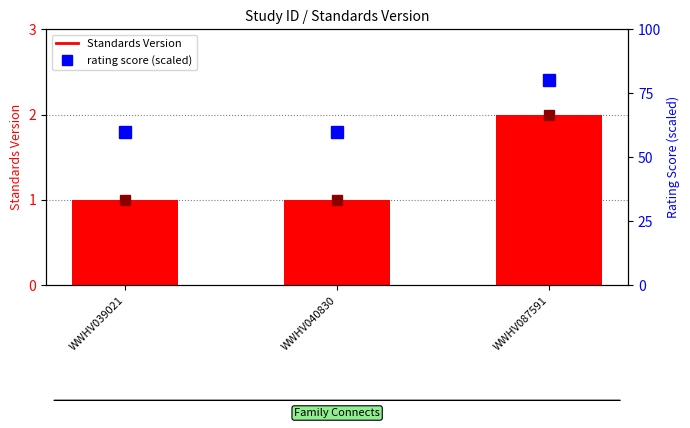

What is the difference between the Standards Version values at WWHV039021 and WWHV087591?

1